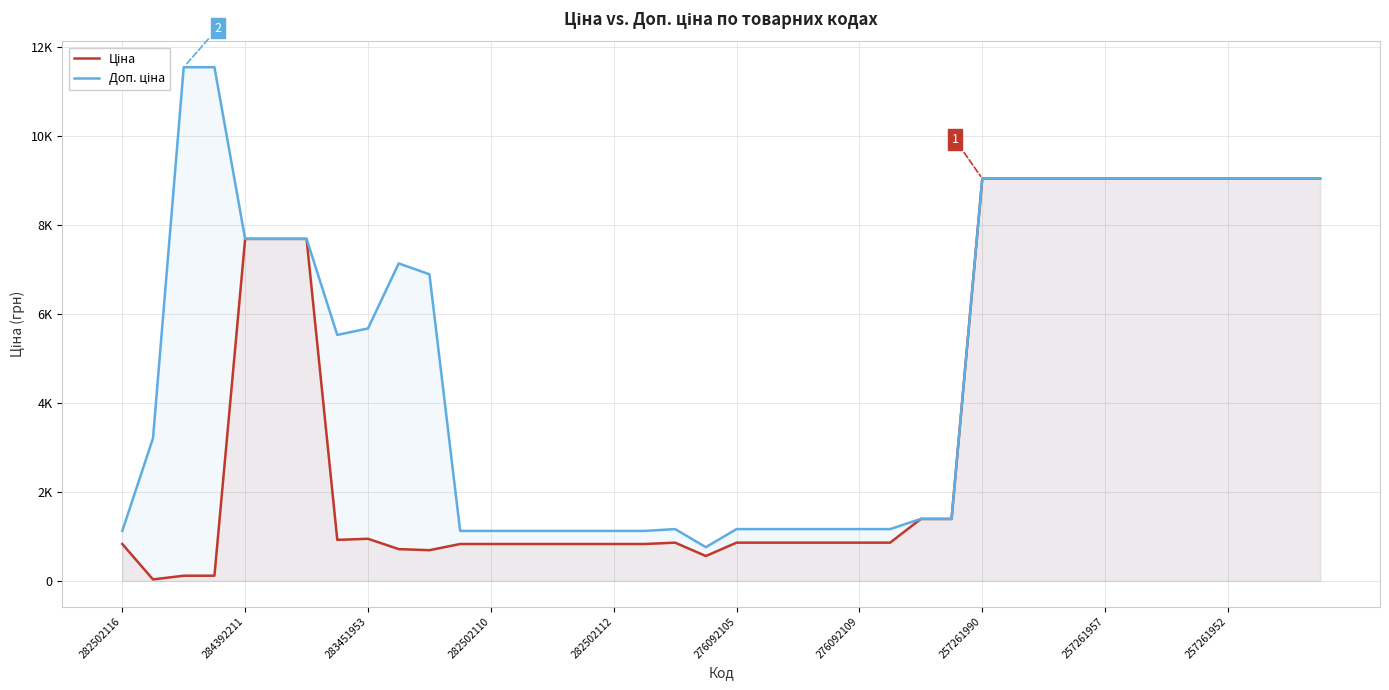

What is the label of the 6th point from the right?

34